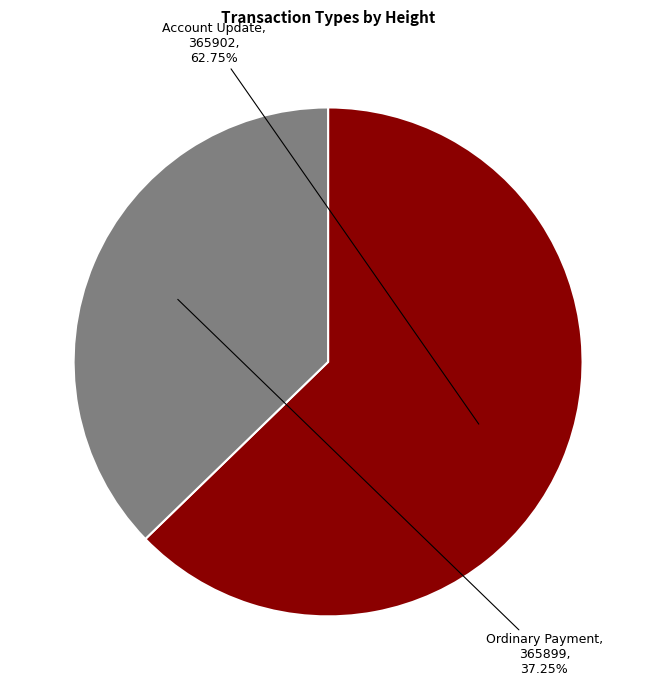

Approximately how many times larger is the value at Ordinary Payment compared to Account Update?

0.6